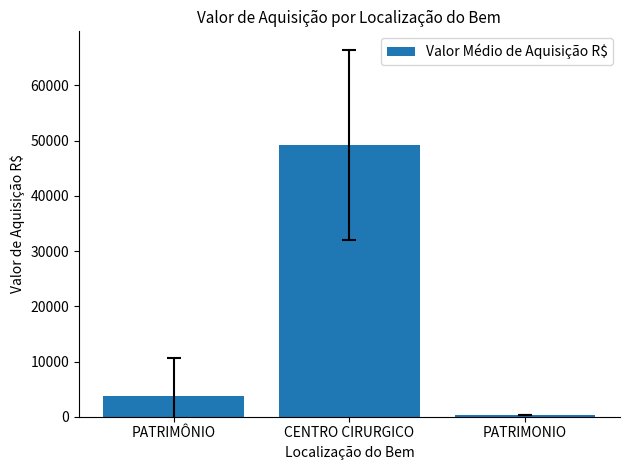

Which category has the lowest value across all series?

PATRIMONIO